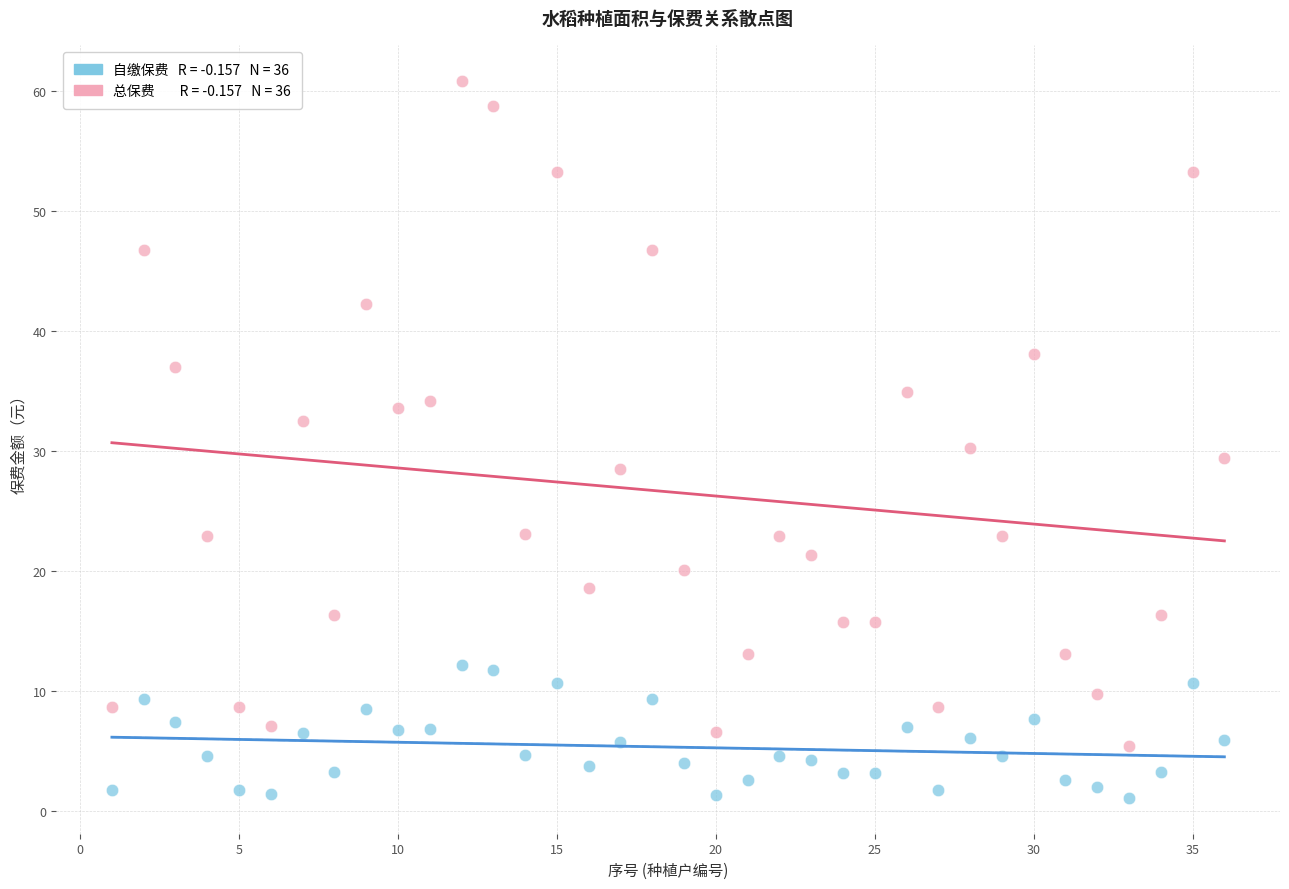

Across all data points, what is the range of X values (max minus min)?

35.0